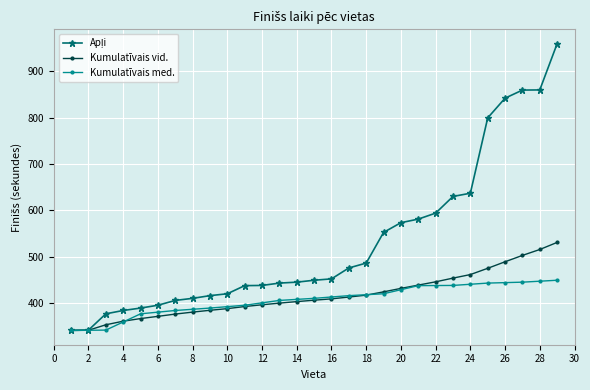

What is the minimum value for Kumulatīvais med.?

340.8